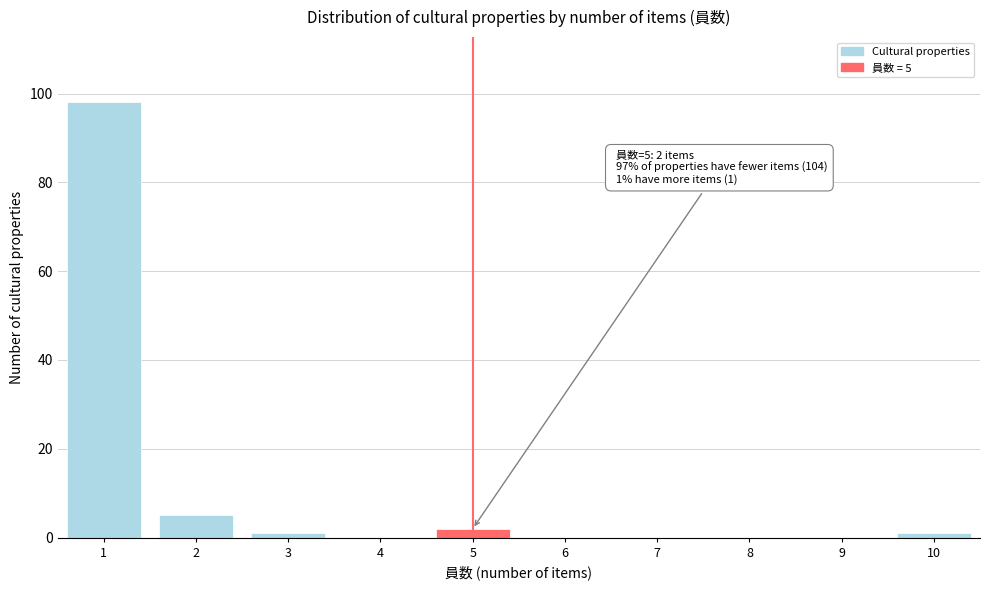

Reading left to right, list all the values displayed in this chart.

1=98	2=5	3=1	4=0	5=2	6=0	7=0	8=0	9=0	10=1